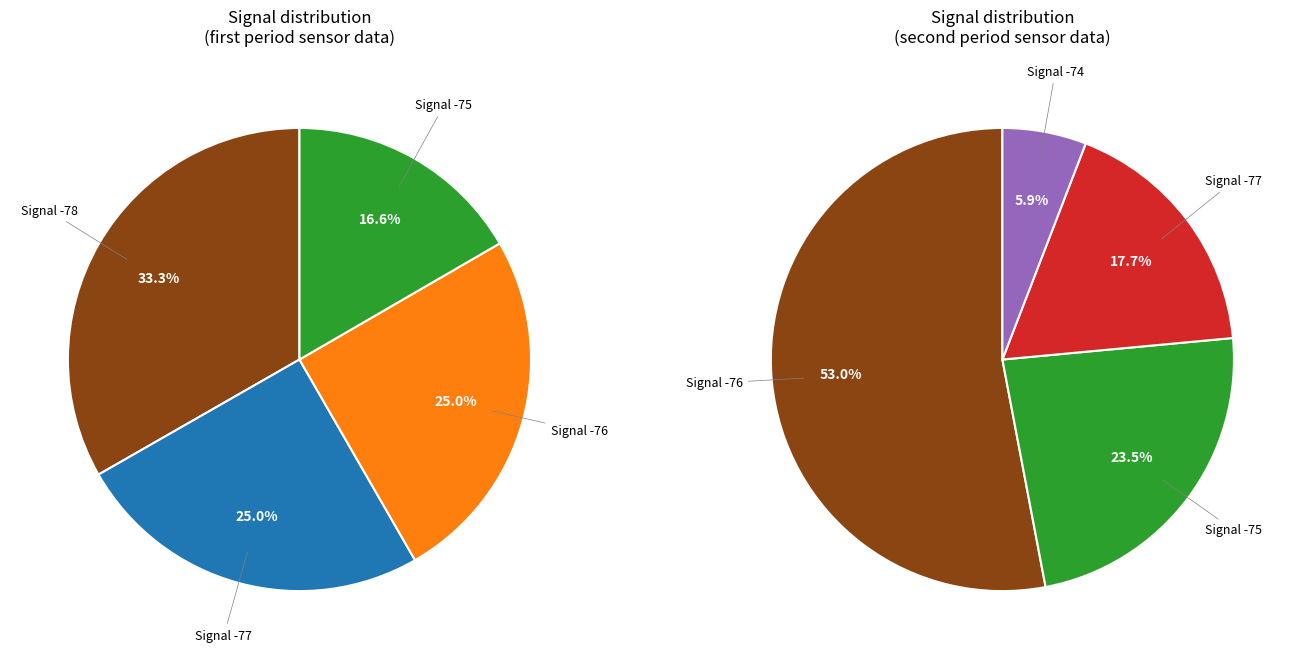

Do 5 and 11 together represent more than half of the pie?

No